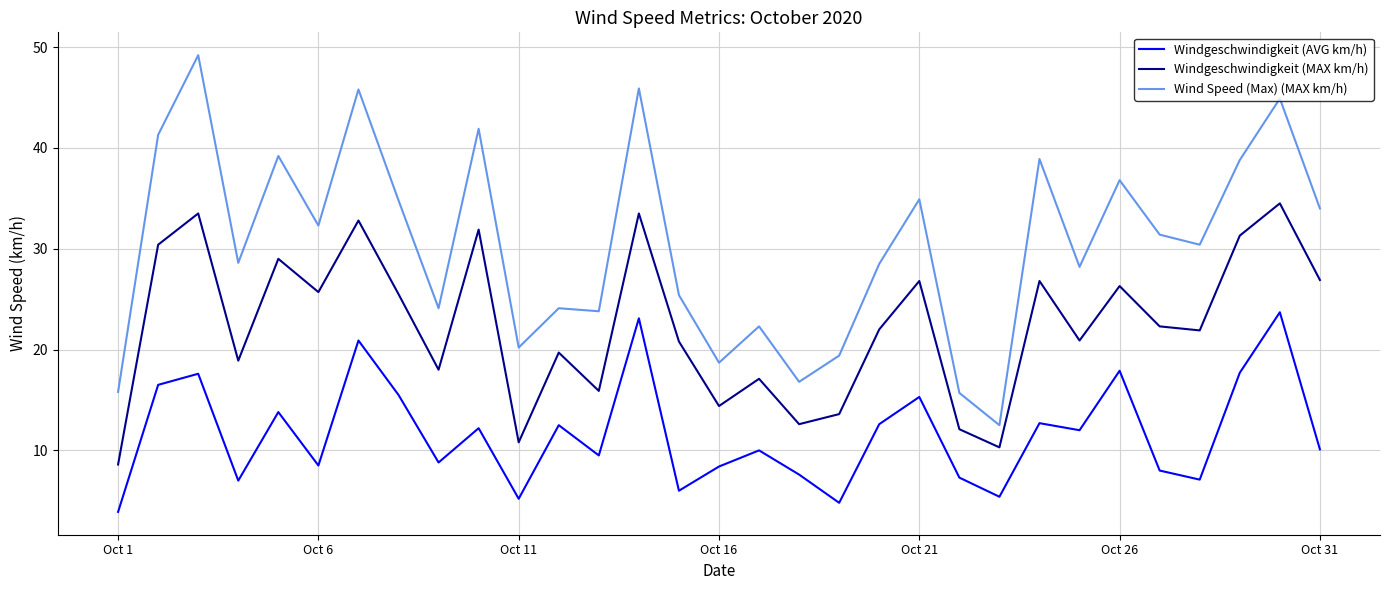

True or false: Wind Speed (Max) (MAX km/h) and Windgeschwindigkeit (AVG km/h) cross at least once.

False